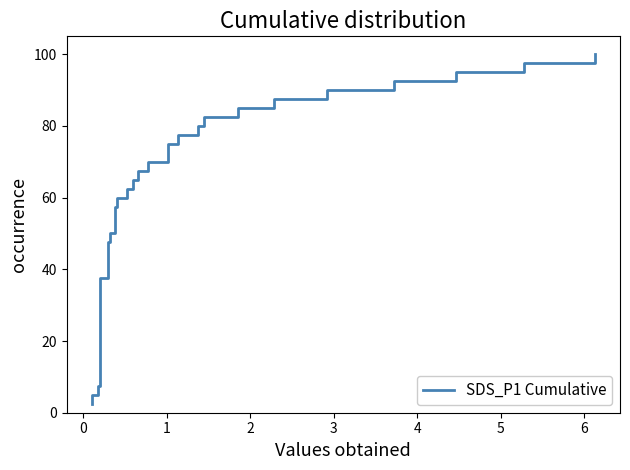

Reading right to left, extract all data points from this chart.

100.0	97.5	95.0	92.5	90.0	87.5	85.0	82.5	80.0	77.5	75.0	72.5	70.0	67.5	65.0	62.5	60.0	57.5	55.0	52.5	50.0	47.5	45.0	42.5	40.0	37.5	35.0	32.5	30.0	27.5	25.0	22.5	20.0	17.5	15.0	12.5	10.0	7.5	5.0	2.5